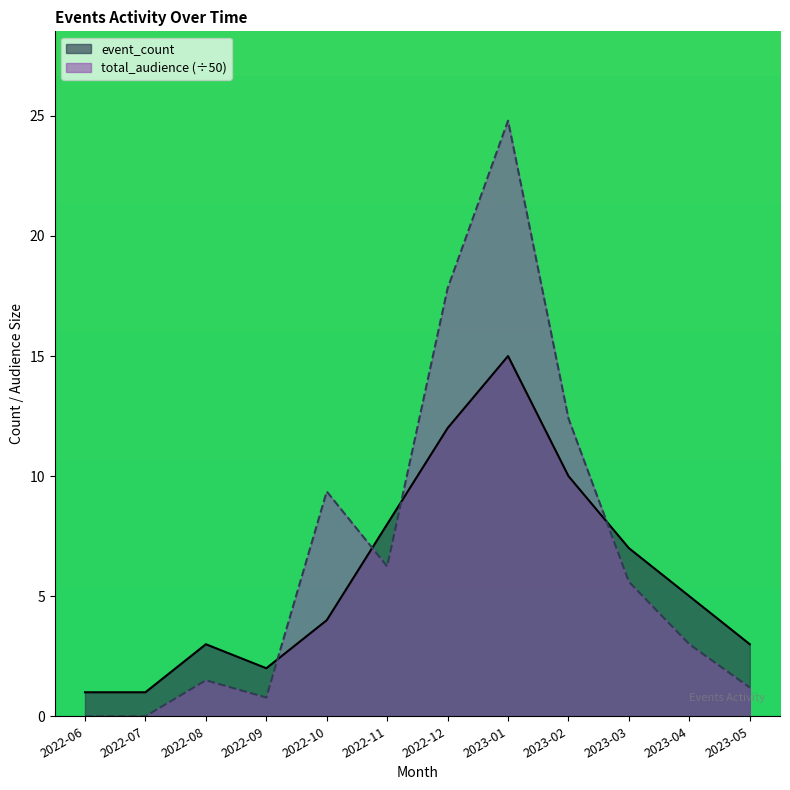

What value does the event_count series have at 2022-11?

8.0